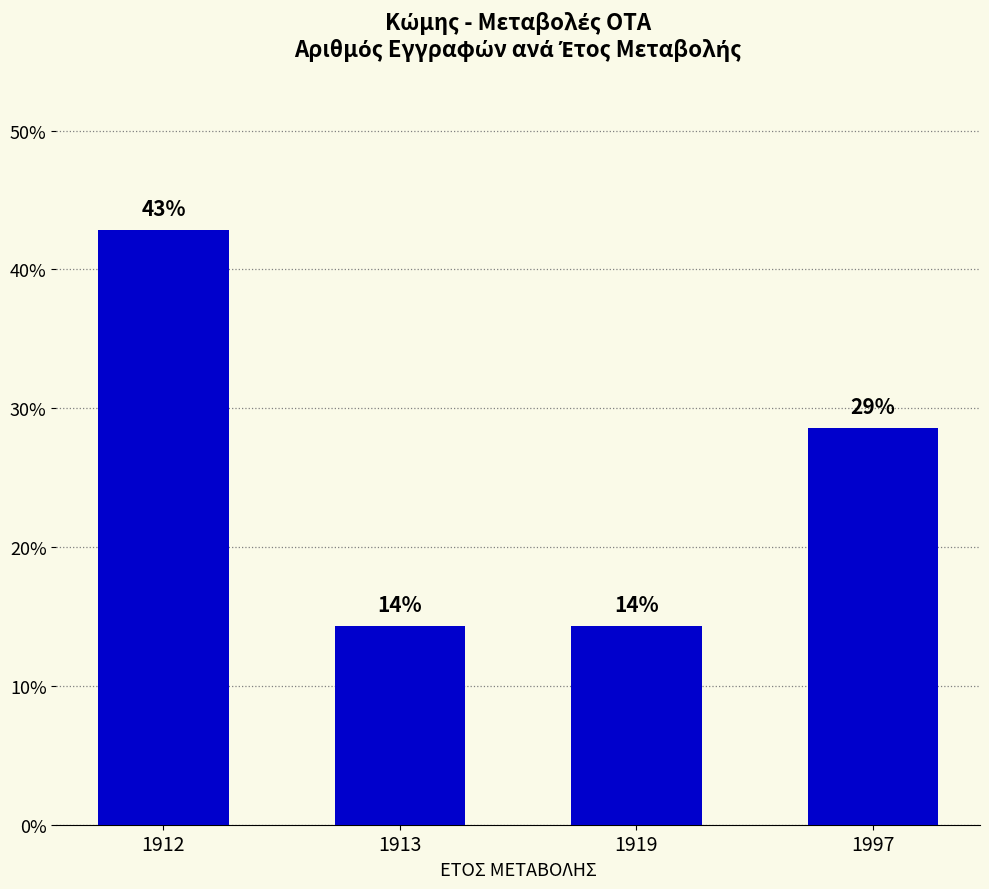

How many bars are there in total?

4